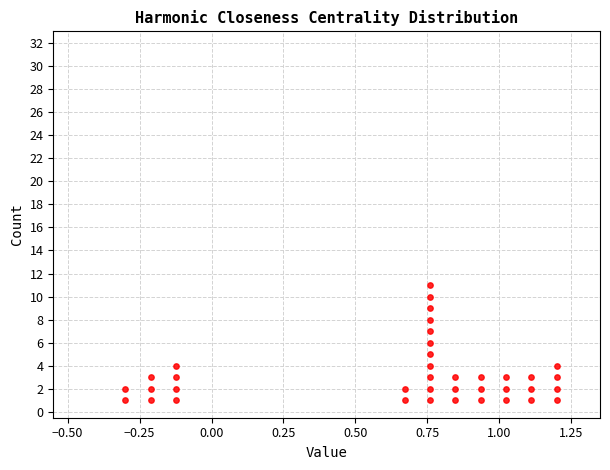

What is the range of Y values (max minus min)?

10